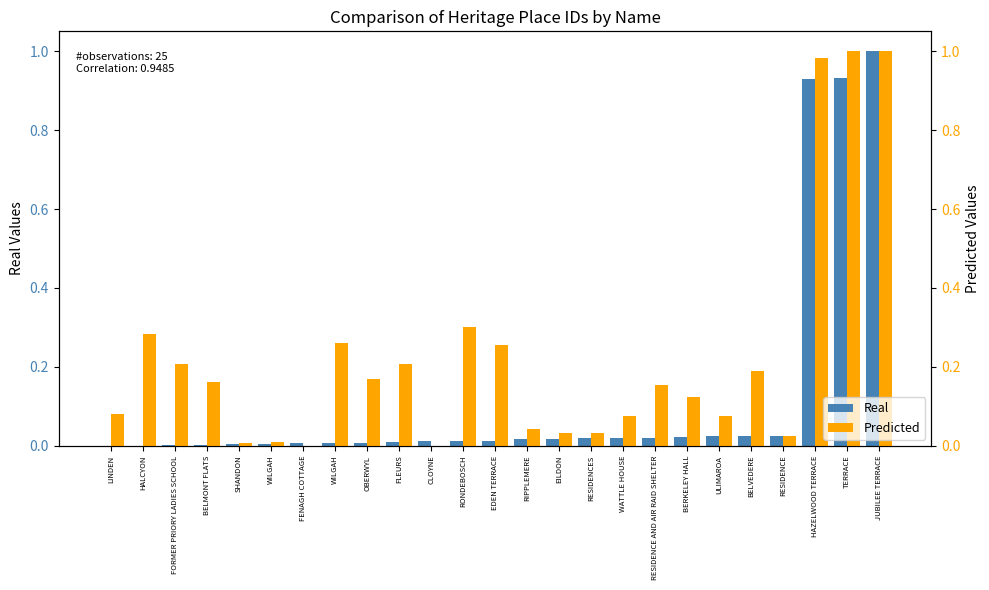

What is the sum of all Predicted values?

5.7